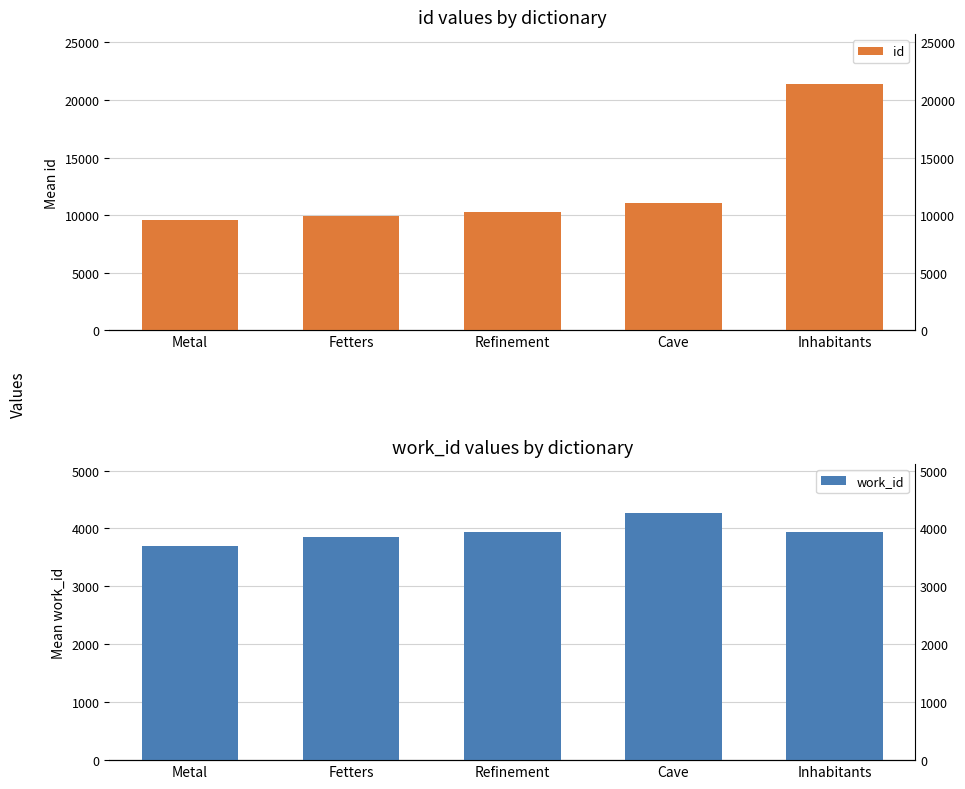

How many values in the id series exceed 10259?

2